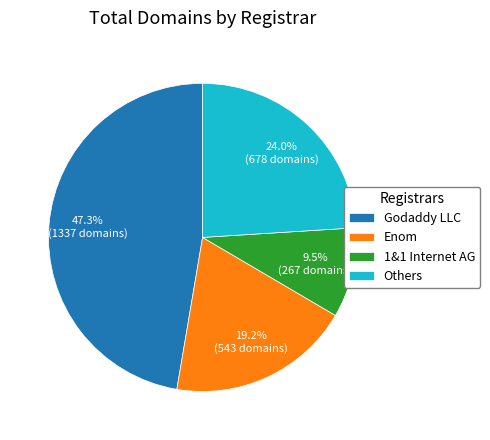

Which has a higher value, 1&1 Internet AG or Others?

Others